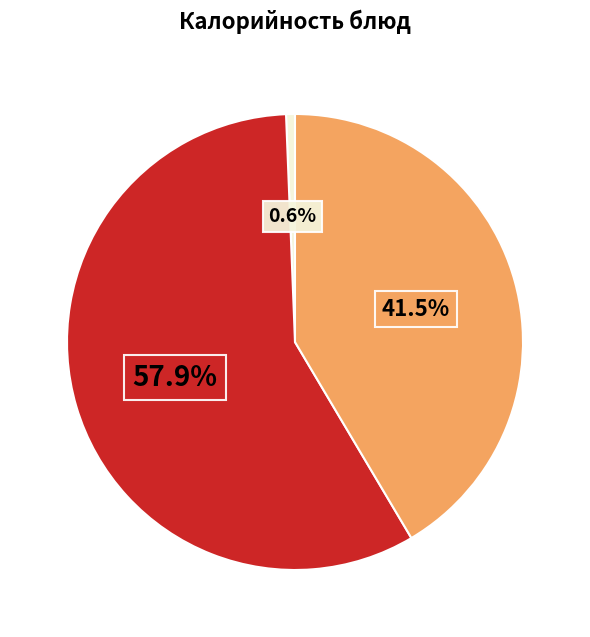

Is there any slice that represents more than half of the pie?

Yes